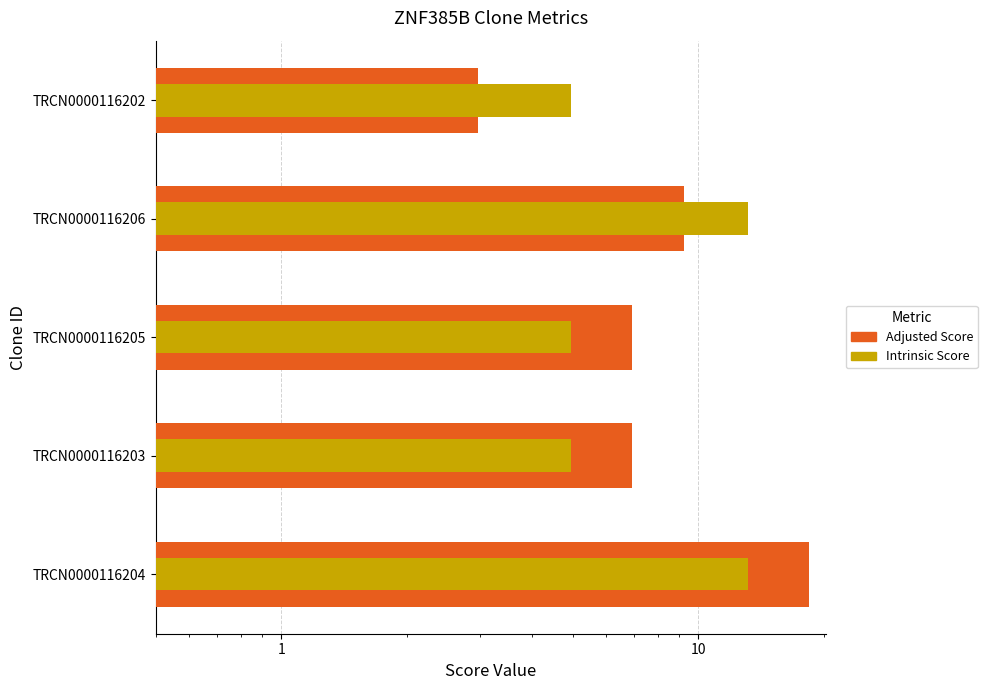

Does the chart contain stacked bars?

No